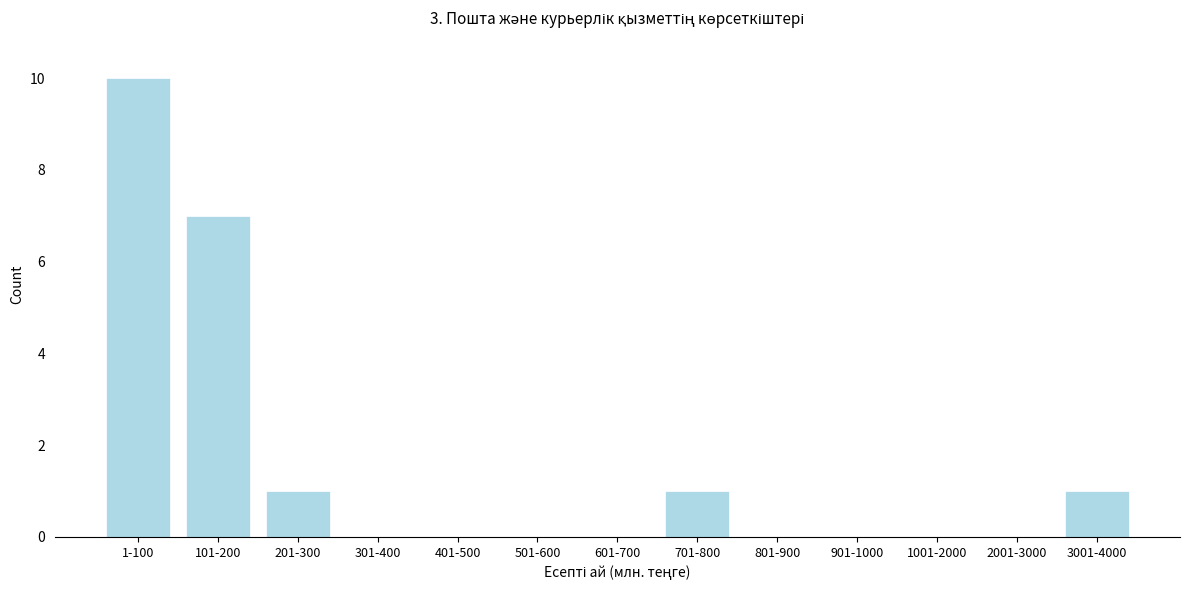

Reading left to right, extract all data points from this chart.

1-100=10	101-200=7	201-300=1	301-400=0	401-500=0	501-600=0	601-700=0	701-800=1	801-900=0	901-1000=0	1001-2000=0	2001-3000=0	3001-4000=1